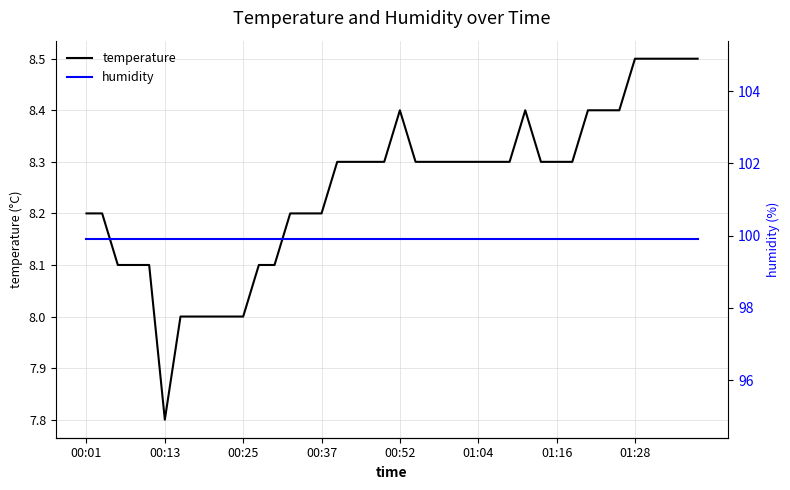

Which category has the lowest value in the temperature series?

00:13